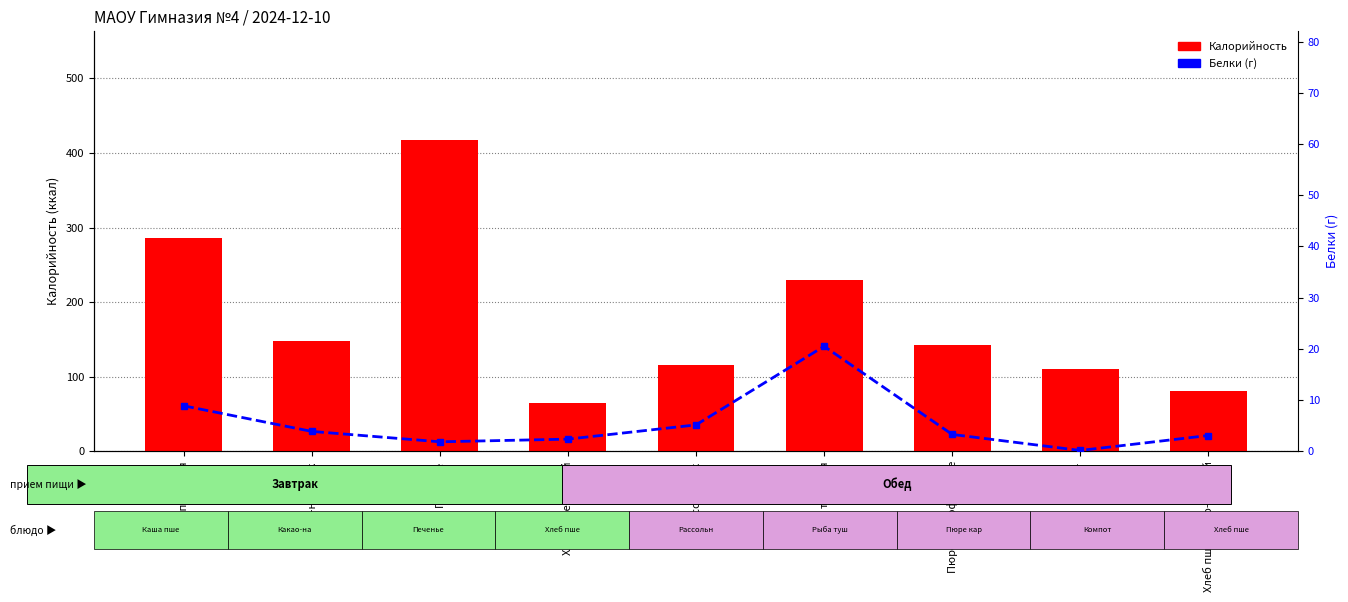

Reading right to left, extract all data points from this chart.

Калорийность: Хлеб пшенично-ржаной=80.4	Компот=109.8	Пюре картофельное=142.0	Рыба тушеная=229.0	Рассольник=116.2	Хлеб пшеничный=64.1	Печенье=417.1	Какао-напиток=147.4	Каша пшенная=285.9
Белки: Хлеб пшенично-ржаной=3.1	Компот=0.2	Пюре картофельное=3.3	Рыба тушеная=20.5	Рассольник=5.2	Хлеб пшеничный=2.4	Печенье=1.9	Какао-напиток=3.9	Каша пшенная=8.9